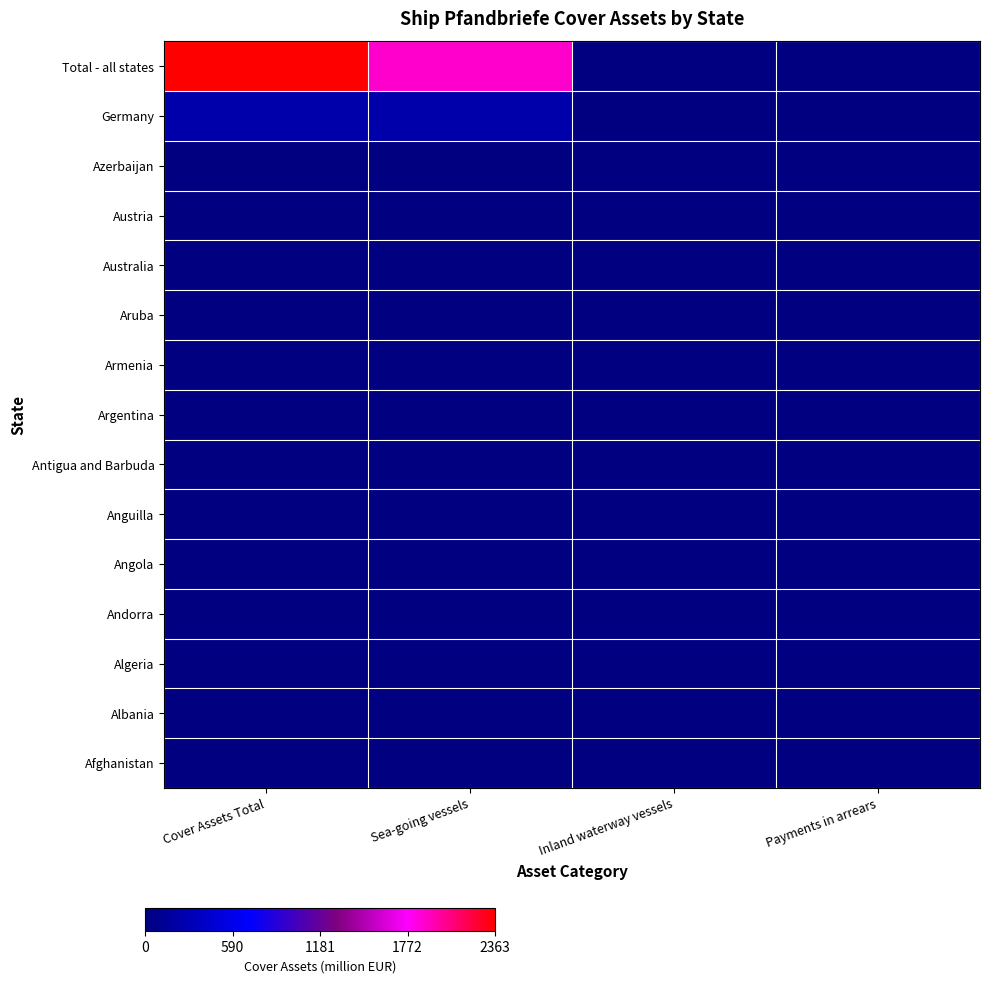

What is the maximum value shown in the chart?

2363.7